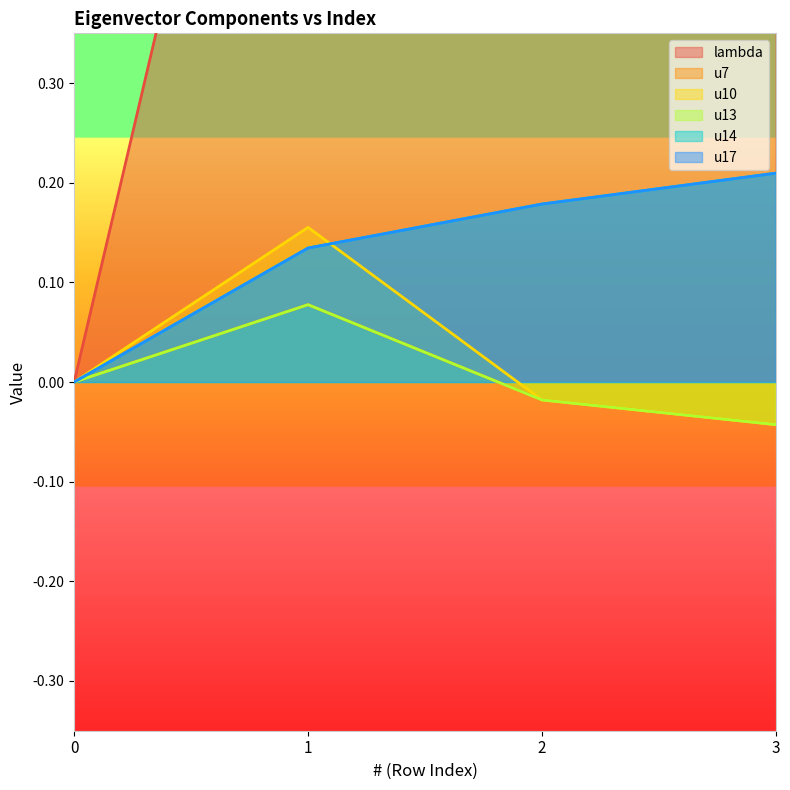

At which category is the sum across all series the highest?

3